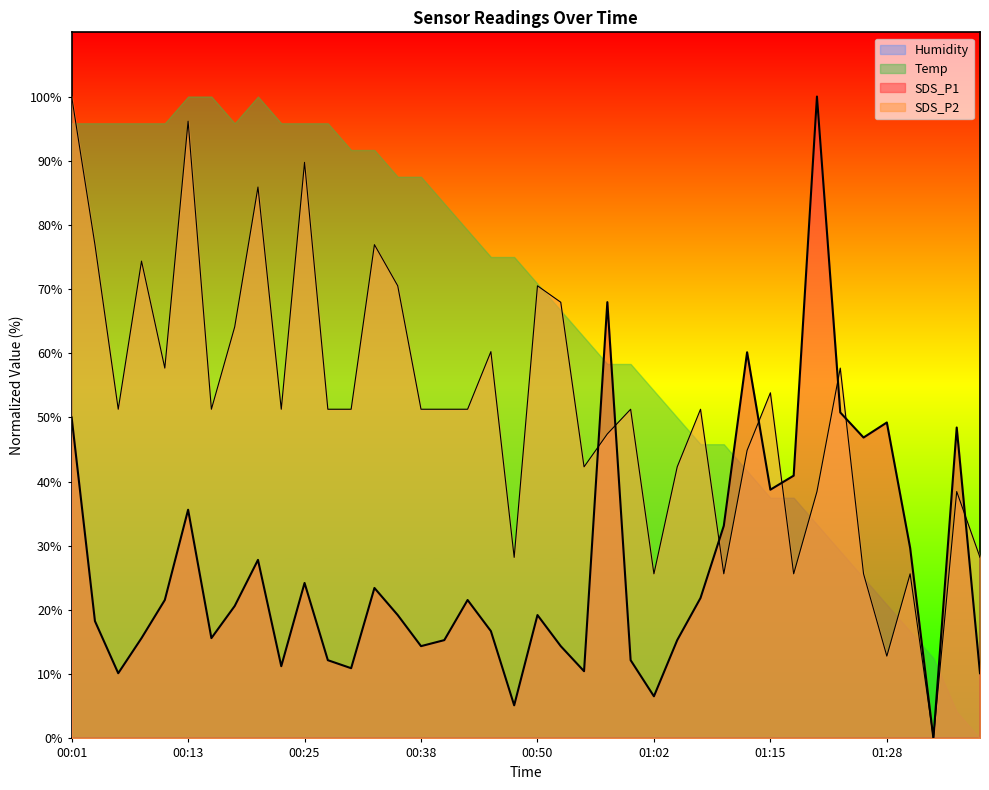

How many values in the SDS_P1 series exceed 20?

20